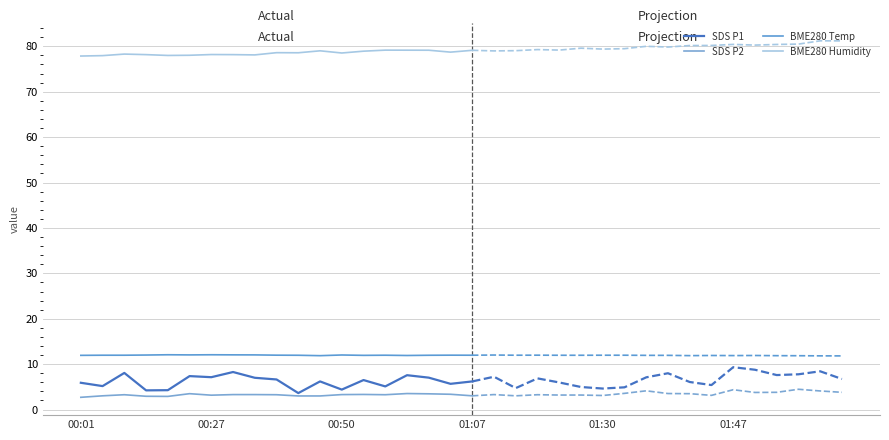

In BME280 Humidity, how many points are higher than both neighbors (excluding endpoints)?

5